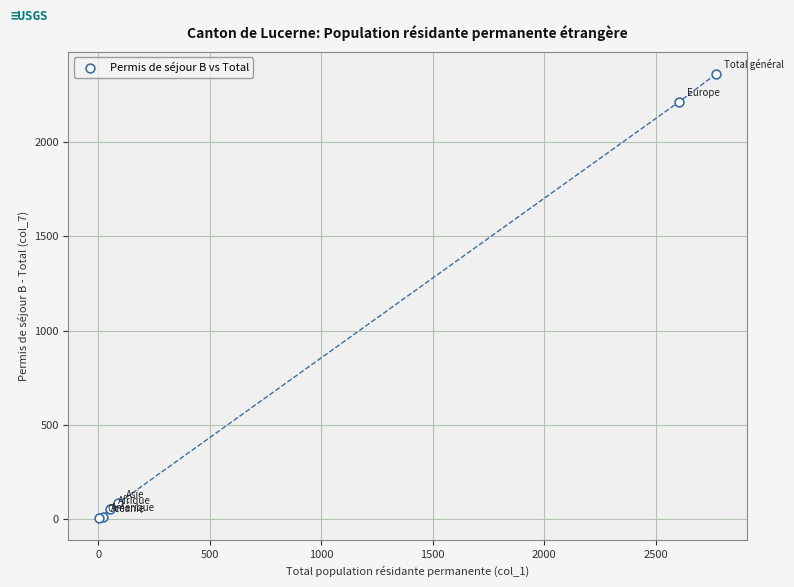

What Y value in the scatter plot is closest to 1183?

2214